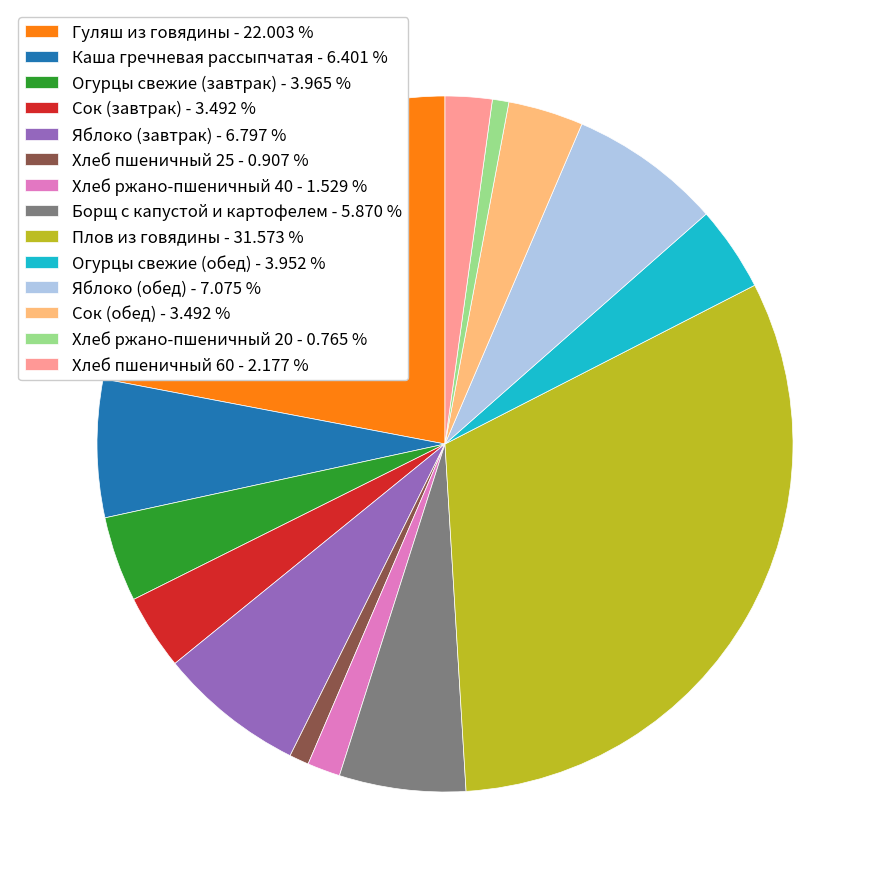

Does Сок (завтрак) represent more than half of the total?

No